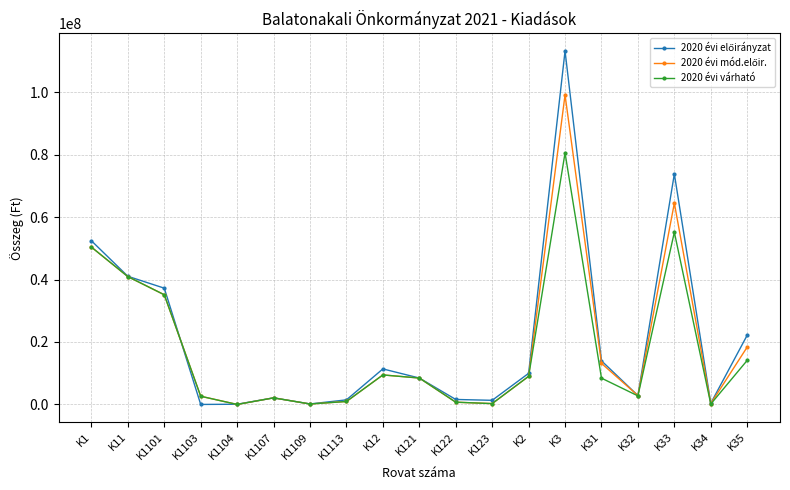

Count the number of data series in this chart.

3